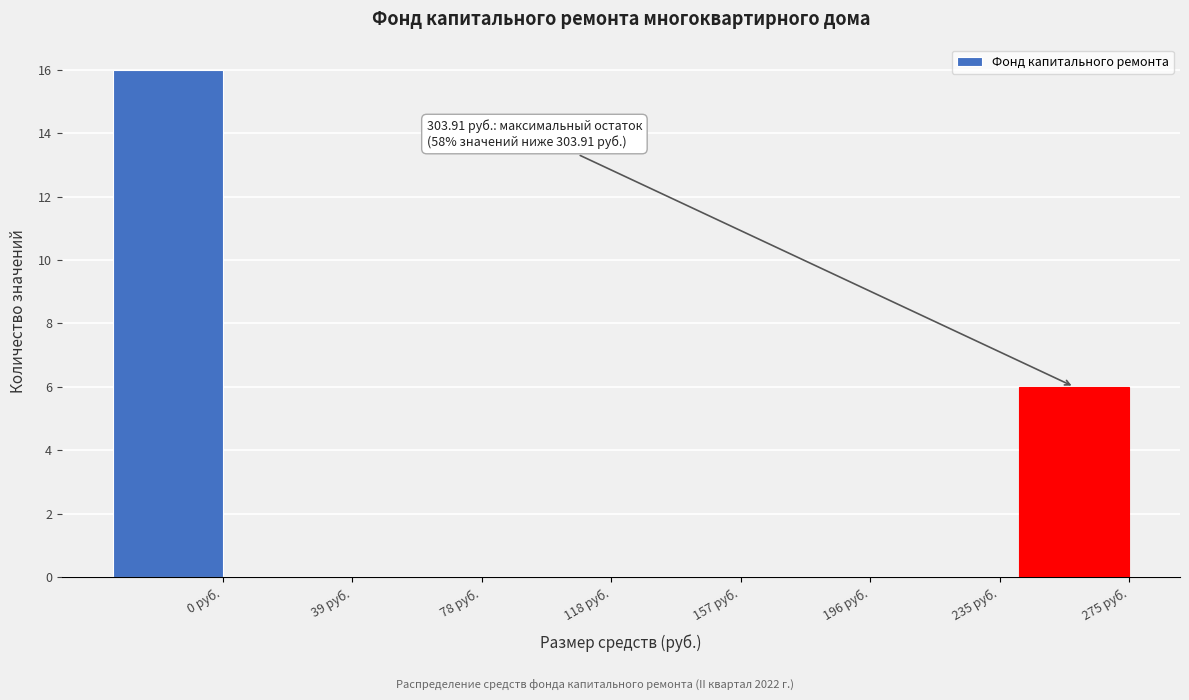

Reading left to right, what are all the values shown in this chart?

0 руб.=16	39 руб.=0	78 руб.=0	118 руб.=0	157 руб.=0	196 руб.=0	235 руб.=0	275 руб.=6